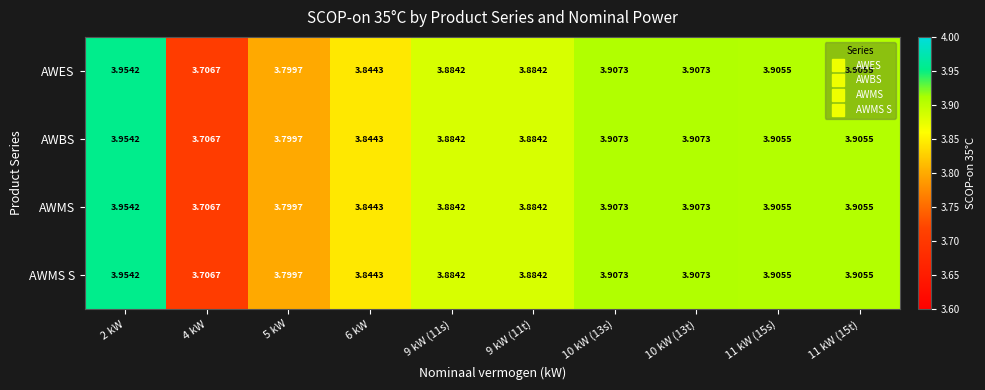

Is the value of AWBS at 2 kW greater than the value of AWMS S at 10 kW (13s)?

Yes